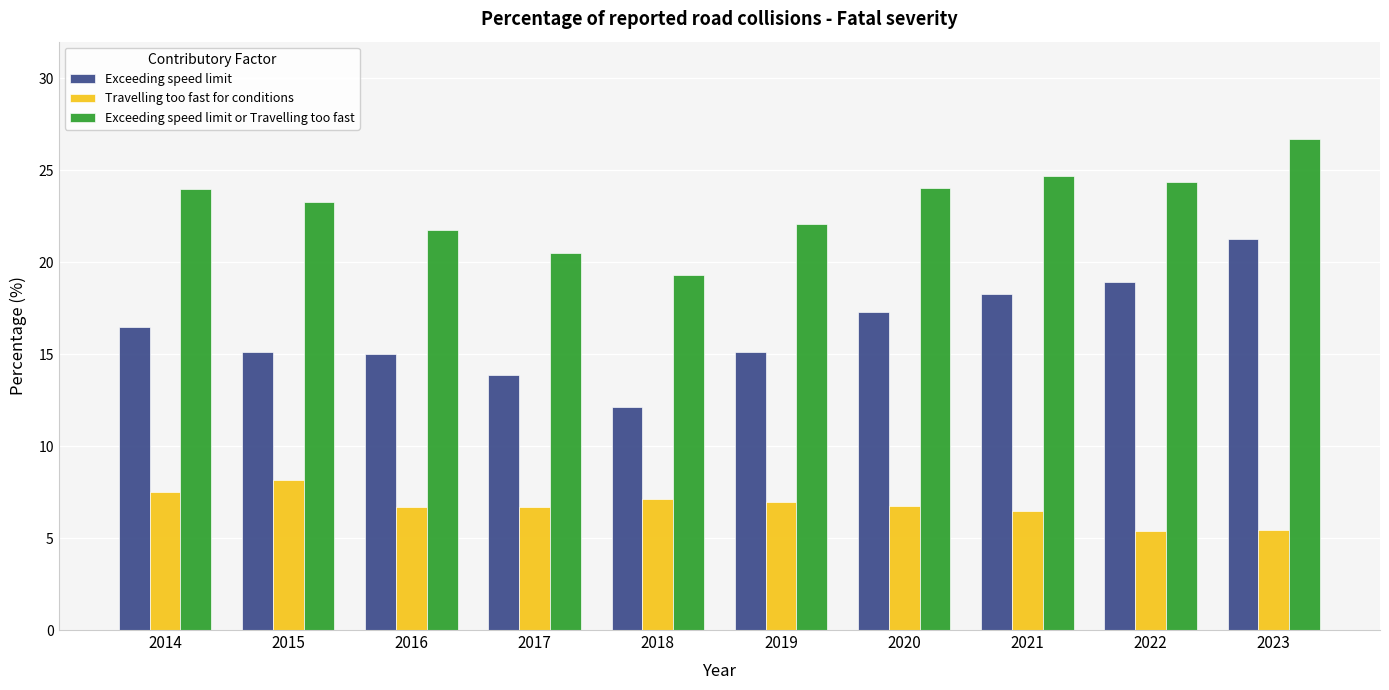

Rank the series by their maximum value, from highest to lowest.

Exceeding speed limit or Travelling too fast, Exceeding speed limit, Travelling too fast for conditions